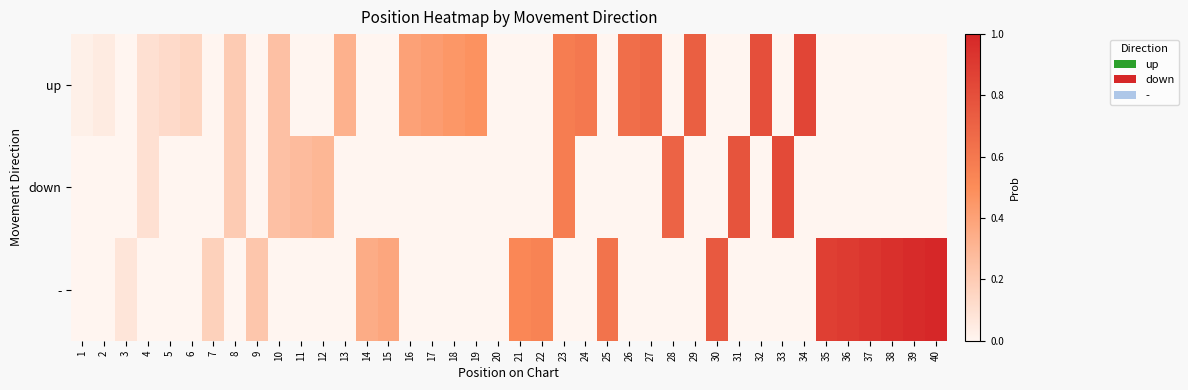

Which has a higher value, 22 or 9?

22